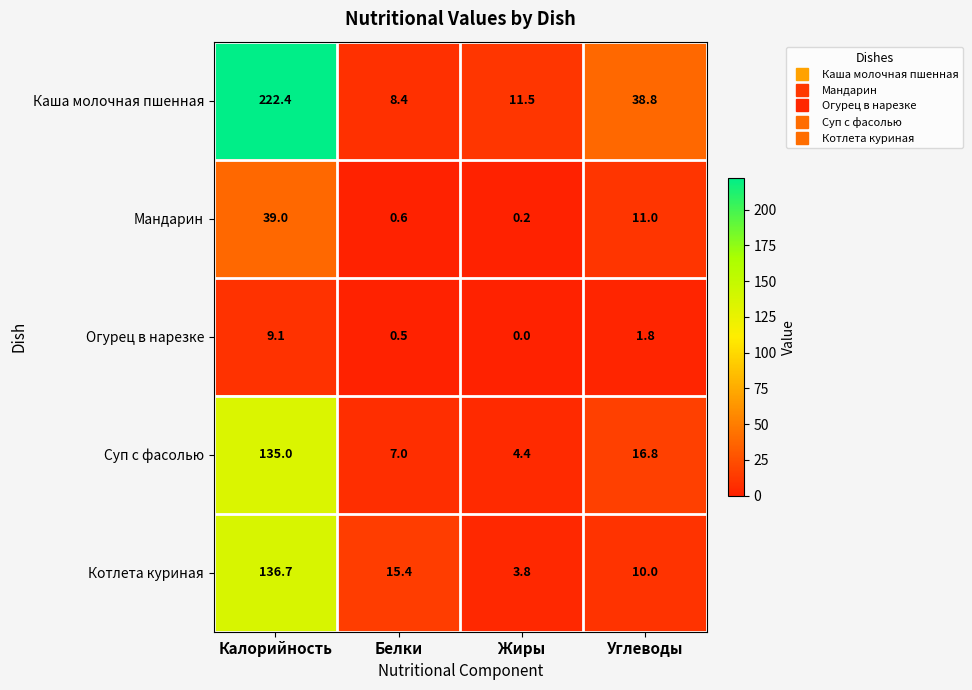

Rank the series by their maximum value, from highest to lowest.

Каша молочная пшенная, Котлета куриная, Суп с фасолью, Мандарин, Огурец в нарезке